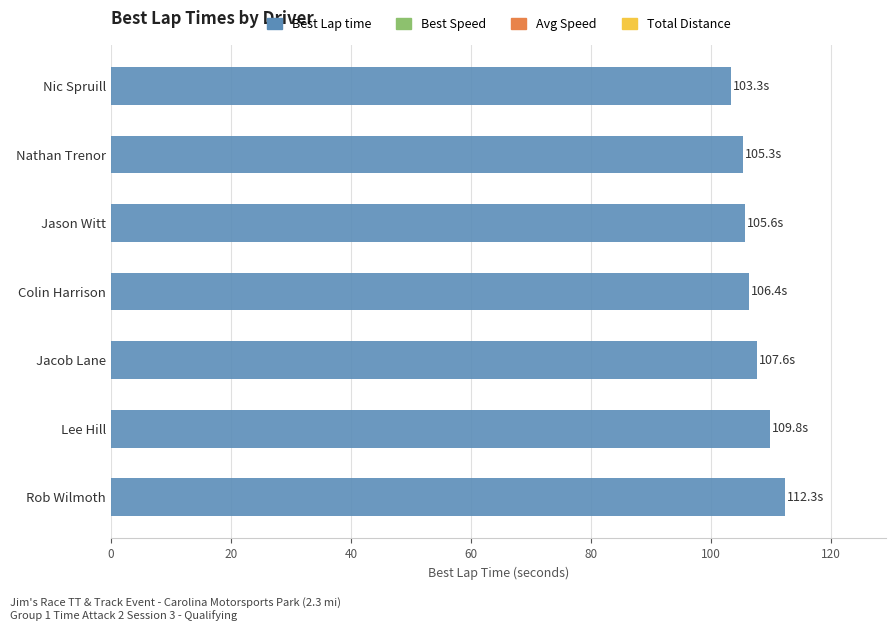

True or false: the data shows 103.3 at Nic Spruill.

True